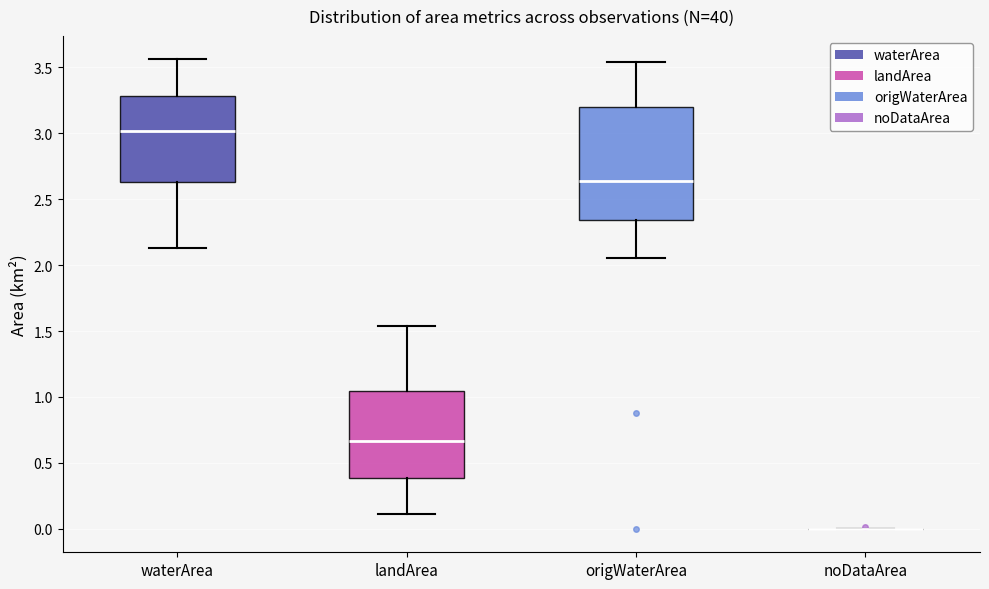

Which box is the tallest, from its lower edge to its upper edge?

origWaterArea